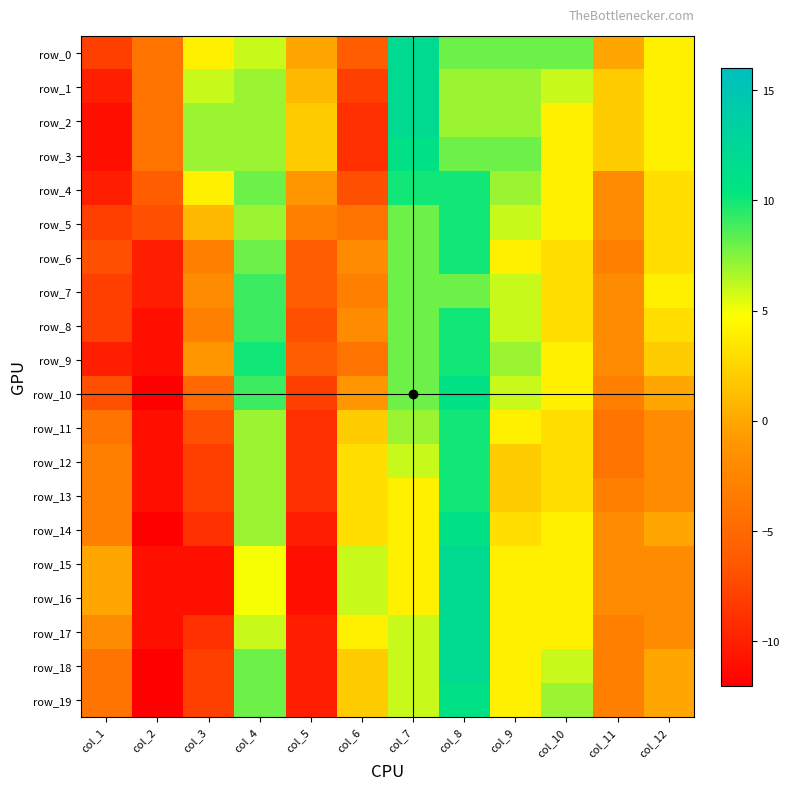

List the series in order of their peak value, lowest first.

row_7, row_4, row_5, row_6, row_8, row_9, row_11, row_12, row_13, row_3, row_10, row_14, row_19, row_0, row_1, row_2, row_15, row_16, row_17, row_18